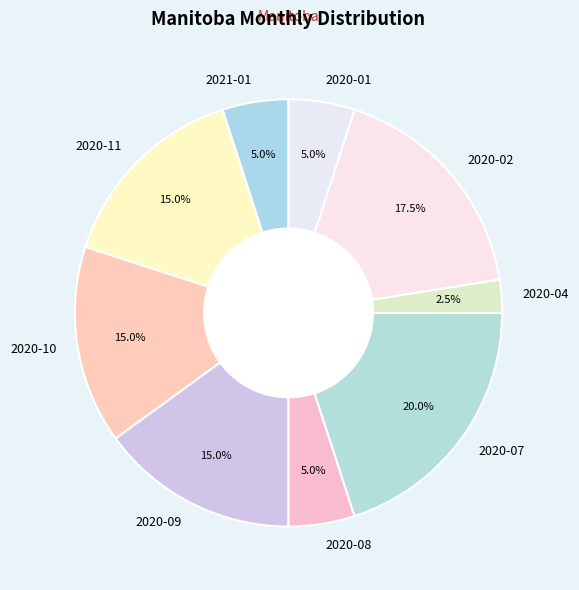

To the nearest percent, what portion does 2020-08 represent?

5%